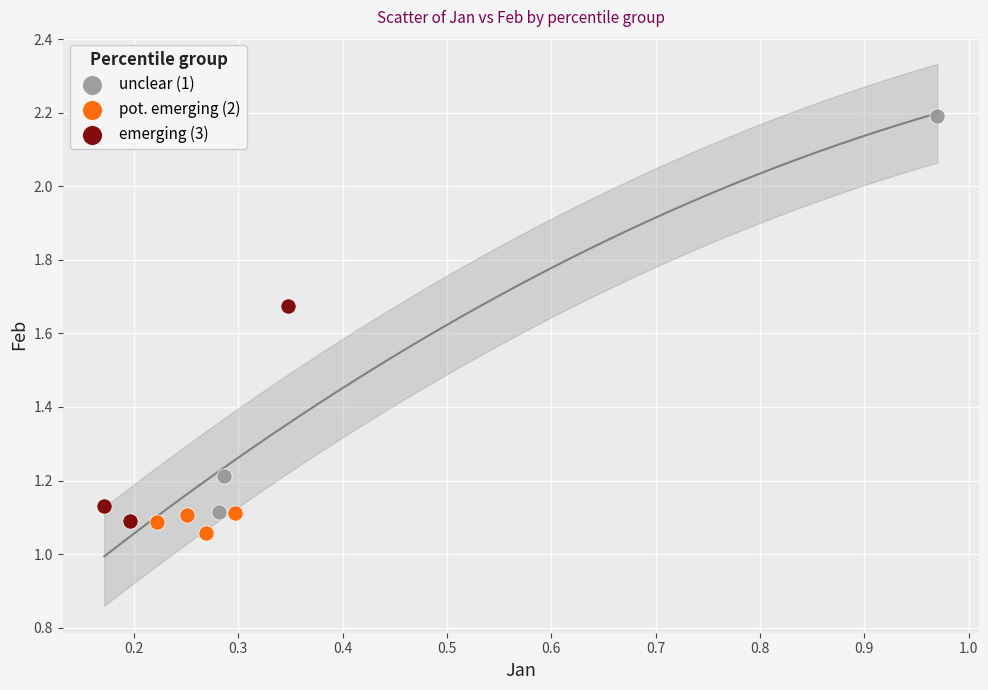

What are all the series names shown in the legend?

unclear (1), pot. emerging (2), emerging (3)